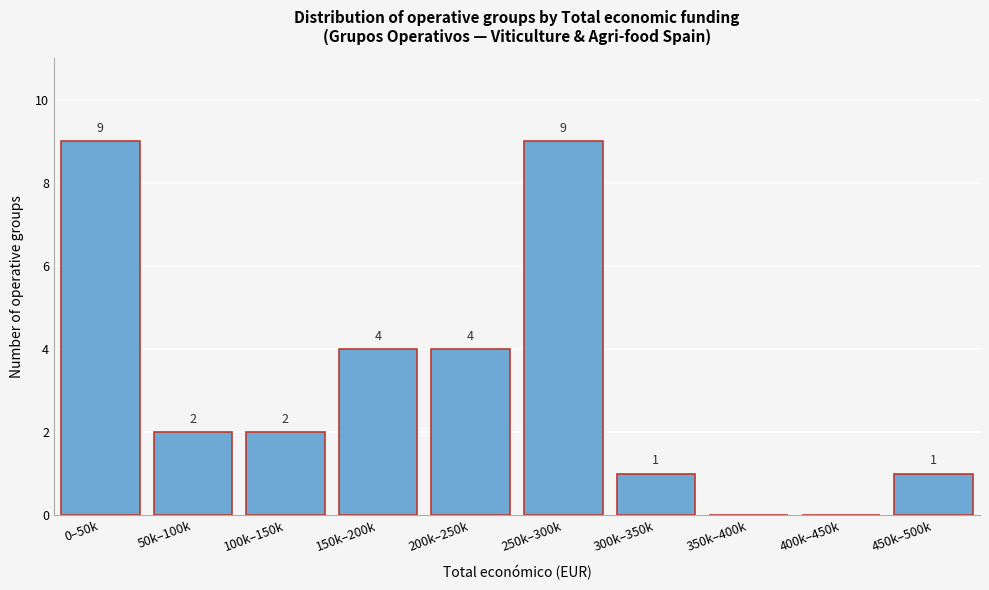

Reading left to right, extract all data points from this chart.

0–50k=9	50k–100k=2	100k–150k=2	150k–200k=4	200k–250k=4	250k–300k=9	300k–350k=1	350k–400k=0	400k–450k=0	450k–500k=1